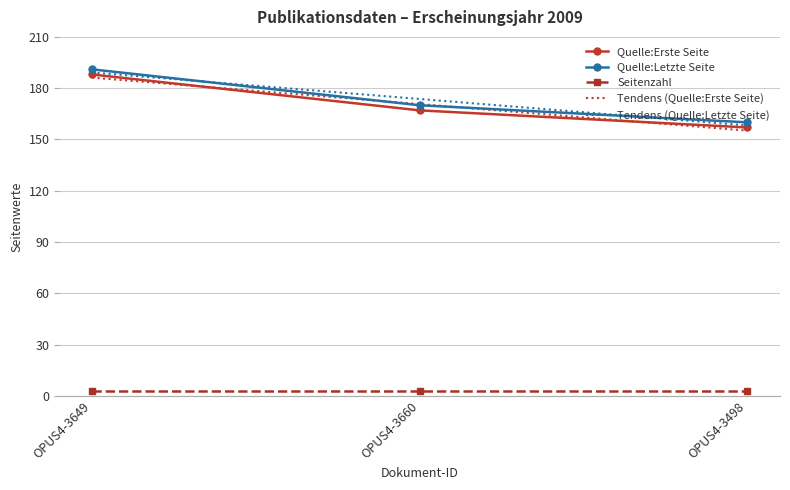

Between OPUS4-3649 and OPUS4-3498, which series saw the biggest shift?

Quelle:Erste Seite